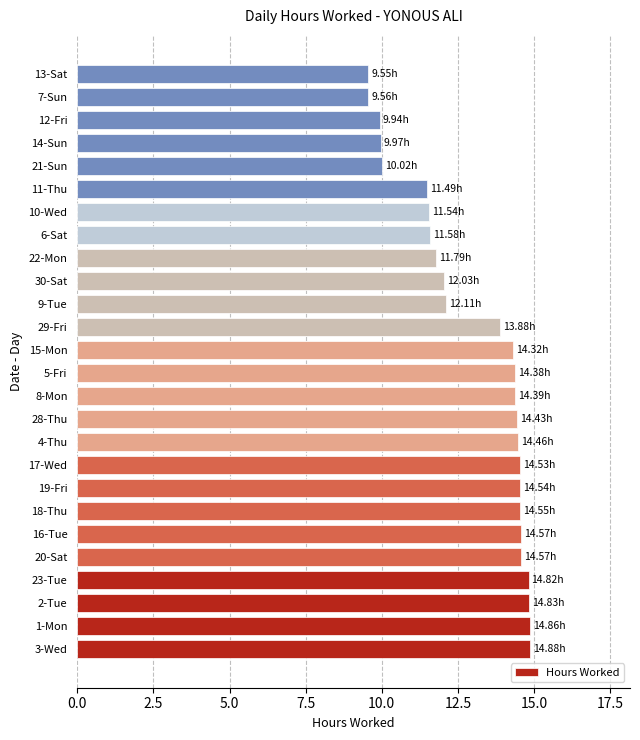

Approximately how many times larger is the value at 6-Sat compared to 11-Thu?

1.0